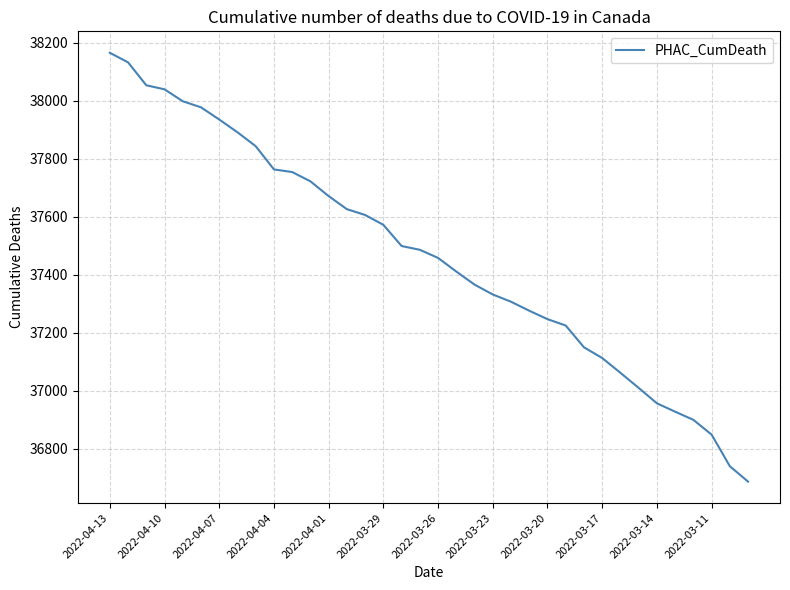

What is the minimum value shown in the chart?

36687